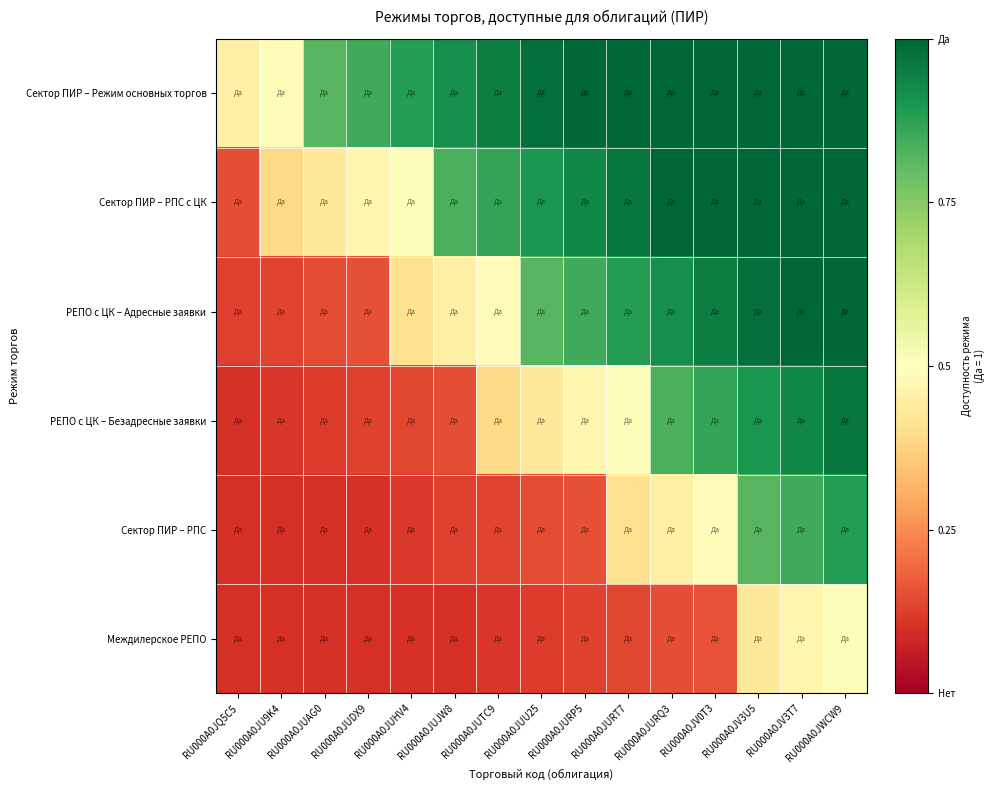

Reading left to right, list all the values displayed in this chart.

Сектор ПИР – Режим основных торгов: RU000A0JQ5C5=0.5	RU000A0JU9K4=0.5	RU000A0JUAG0=0.8	RU000A0JUDX9=0.8	RU000A0JUHV4=0.9	RU000A0JUJW8=0.9	RU000A0JUTC9=0.9	RU000A0JUU25=1.0	RU000A0JURP5=1.0	RU000A0JURT7=1.0	RU000A0JURQ3=1.0	RU000A0JV0T3=1.0	RU000A0JV3U5=1.0	RU000A0JV3T7=1.0	RU000A0JWCW9=1.0
Сектор ПИР – РПС с ЦК: RU000A0JQ5C5=0.2	RU000A0JU9K4=0.4	RU000A0JUAG0=0.4	RU000A0JUDX9=0.5	RU000A0JUHV4=0.5	RU000A0JUJW8=0.8	RU000A0JUTC9=0.9	RU000A0JUU25=0.9	RU000A0JURP5=0.9	RU000A0JURT7=1.0	RU000A0JURQ3=1.0	RU000A0JV0T3=1.0	RU000A0JV3U5=1.0	RU000A0JV3T7=1.0	RU000A0JWCW9=1.0
РЕПО с ЦК – Адресные заявки: RU000A0JQ5C5=0.1	RU000A0JU9K4=0.1	RU000A0JUAG0=0.1	RU000A0JUDX9=0.2	RU000A0JUHV4=0.4	RU000A0JUJW8=0.5	RU000A0JUTC9=0.5	RU000A0JUU25=0.8	RU000A0JURP5=0.8	RU000A0JURT7=0.9	RU000A0JURQ3=0.9	RU000A0JV0T3=0.9	RU000A0JV3U5=1.0	RU000A0JV3T7=1.0	RU000A0JWCW9=1.0
РЕПО с ЦК – Безадресные заявки: RU000A0JQ5C5=0.1	RU000A0JU9K4=0.1	RU000A0JUAG0=0.1	RU000A0JUDX9=0.1	RU000A0JUHV4=0.1	RU000A0JUJW8=0.1	RU000A0JUTC9=0.4	RU000A0JUU25=0.4	RU000A0JURP5=0.5	RU000A0JURT7=0.5	RU000A0JURQ3=0.8	RU000A0JV0T3=0.9	RU000A0JV3U5=0.9	RU000A0JV3T7=0.9	RU000A0JWCW9=1.0
Сектор ПИР – РПС: RU000A0JQ5C5=0.1	RU000A0JU9K4=0.1	RU000A0JUAG0=0.1	RU000A0JUDX9=0.1	RU000A0JUHV4=0.1	RU000A0JUJW8=0.1	RU000A0JUTC9=0.1	RU000A0JUU25=0.1	RU000A0JURP5=0.2	RU000A0JURT7=0.4	RU000A0JURQ3=0.5	RU000A0JV0T3=0.5	RU000A0JV3U5=0.8	RU000A0JV3T7=0.9	RU000A0JWCW9=0.9
Междилерское РЕПО: RU000A0JQ5C5=0.1	RU000A0JU9K4=0.1	RU000A0JUAG0=0.1	RU000A0JUDX9=0.1	RU000A0JUHV4=0.1	RU000A0JUJW8=0.1	RU000A0JUTC9=0.1	RU000A0JUU25=0.1	RU000A0JURP5=0.1	RU000A0JURT7=0.1	RU000A0JURQ3=0.1	RU000A0JV0T3=0.2	RU000A0JV3U5=0.4	RU000A0JV3T7=0.5	RU000A0JWCW9=0.5